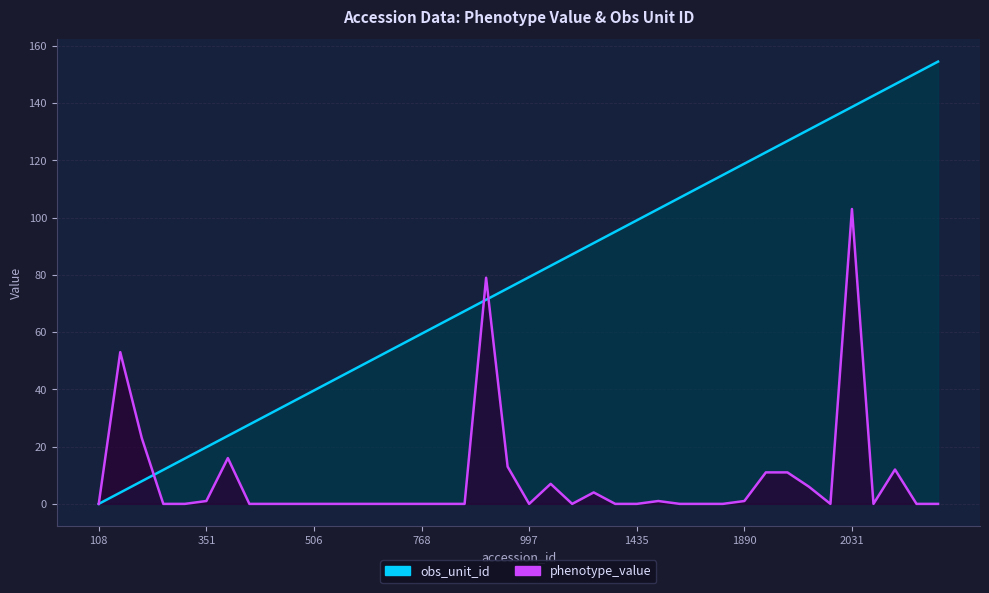

What is the value of the obs_unit_id point at the 25th from the left?

95.1